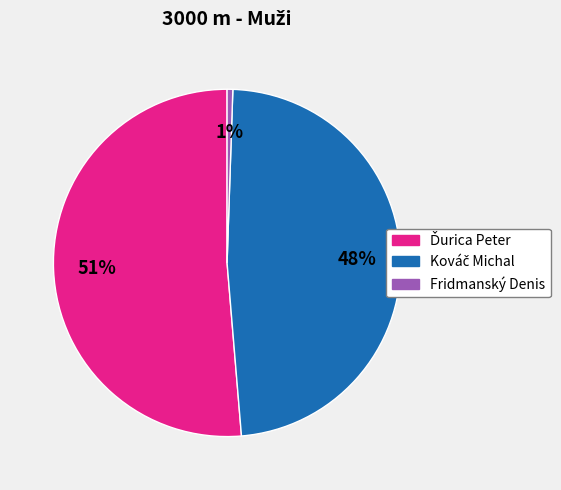

To the nearest percent, what is the average slice percentage?

33%